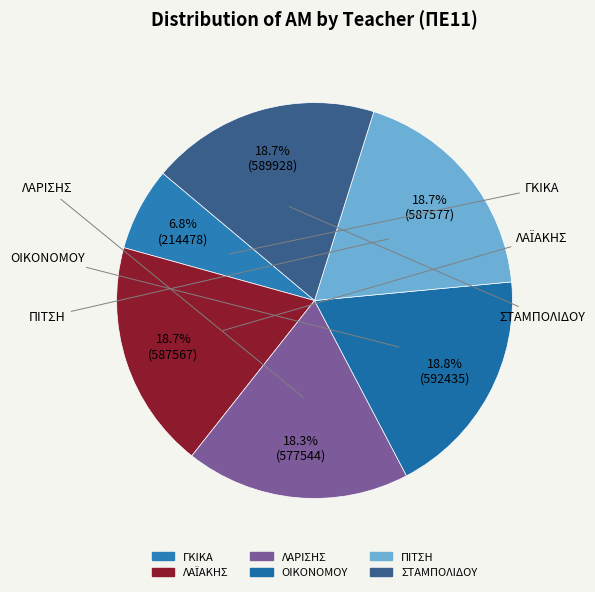

Which category has the smallest portion of the pie?

ΓΚΙΚΑ